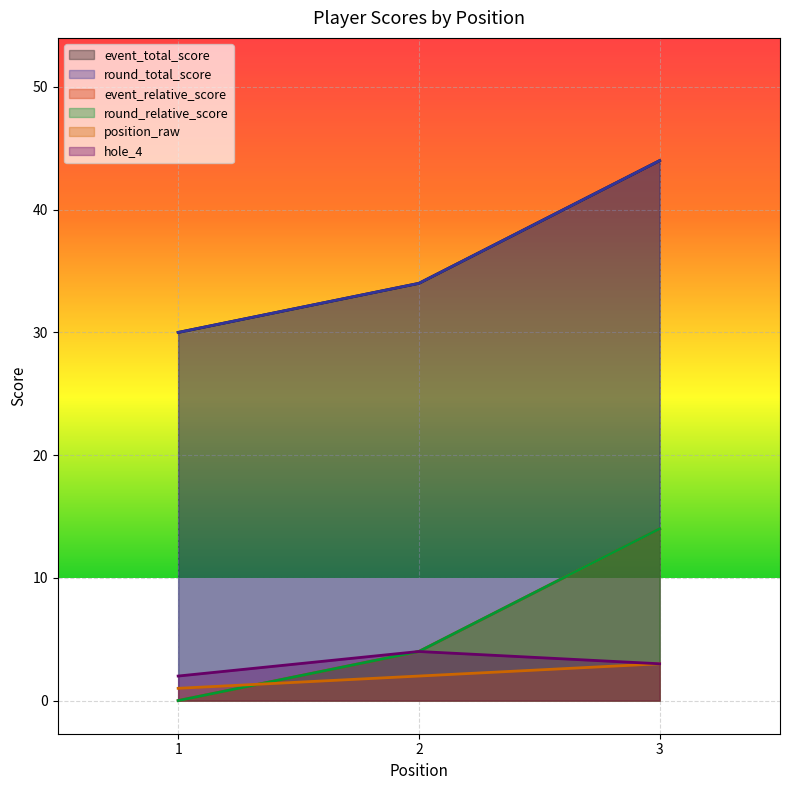

Reading left to right, transcribe all the data shown in this chart.

event_total_score: 1=30	2=34	3=44
round_total_score: 1=30	2=34	3=44
event_relative_score: 1=0	2=4	3=14
round_relative_score: 1=0	2=4	3=14
position_raw: 1=1	2=2	3=3
hole_4: 1=2	2=4	3=3